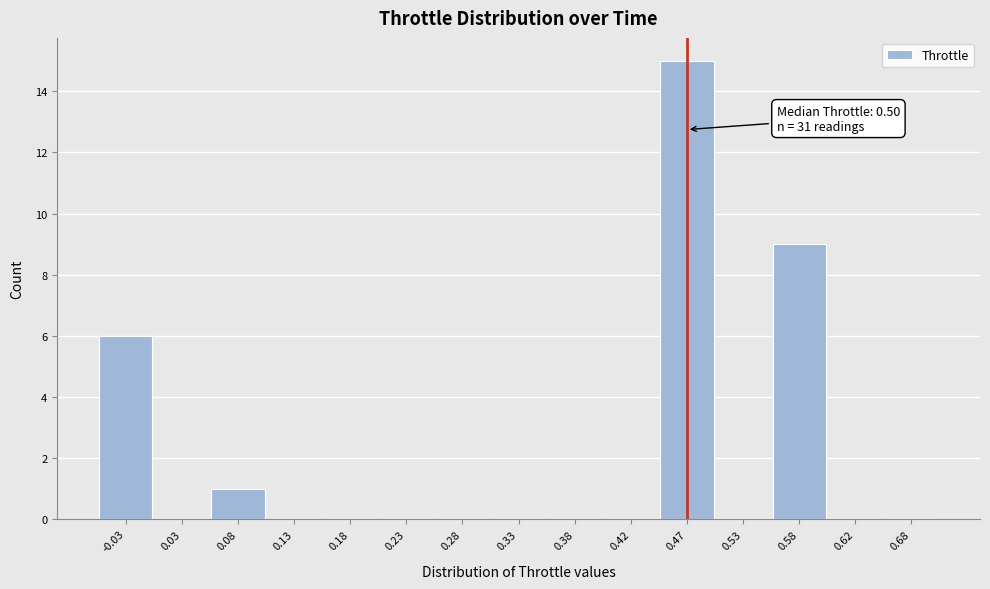

Reading right to left, list all the values displayed in this chart.

0.68=0	0.62=0	0.58=9	0.53=0	0.47=15	0.42=0	0.38=0	0.33=0	0.28=0	0.23=0	0.18=0	0.13=0	0.08=1	0.03=0	-0.03=6